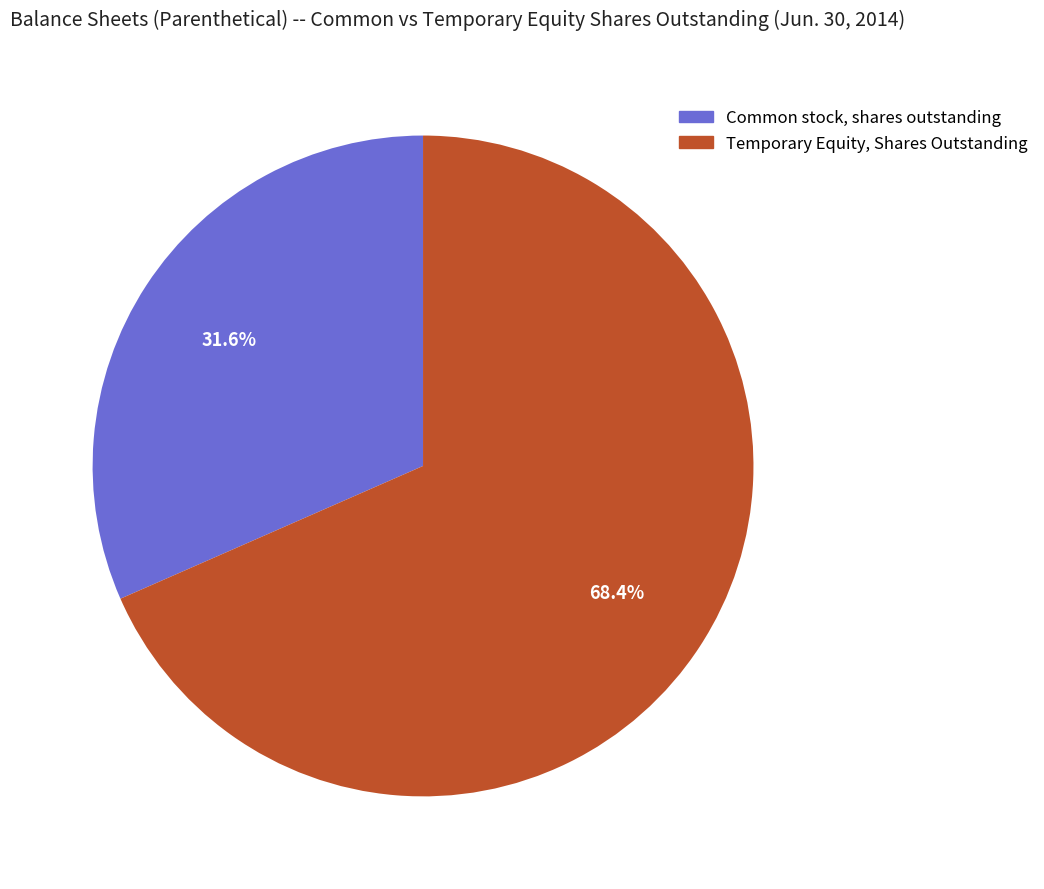

Count the number of slices in the pie.

2